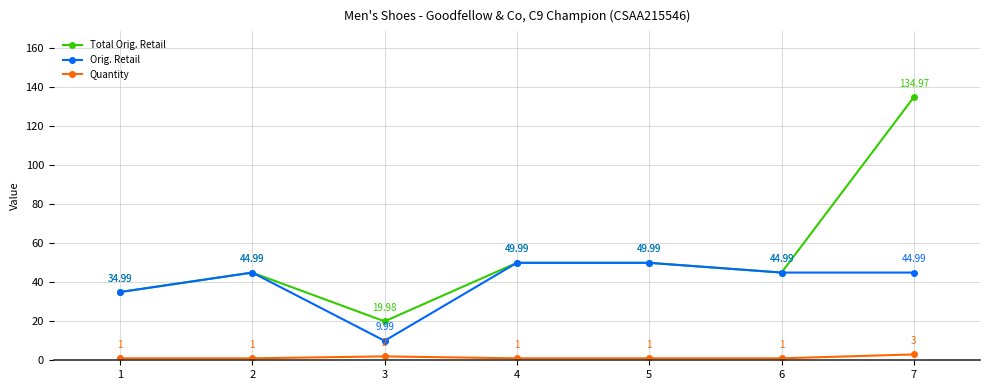

Reading left to right, what are all the values shown in this chart?

Total Orig. Retail: 1=35.0	2=45.0	3=20.0	4=50.0	5=50.0	6=45.0	7=135.0
Orig. Retail: 1=35.0	2=45.0	3=10.0	4=50.0	5=50.0	6=45.0	7=45.0
Quantity: 1=1.0	2=1.0	3=2.0	4=1.0	5=1.0	6=1.0	7=3.0